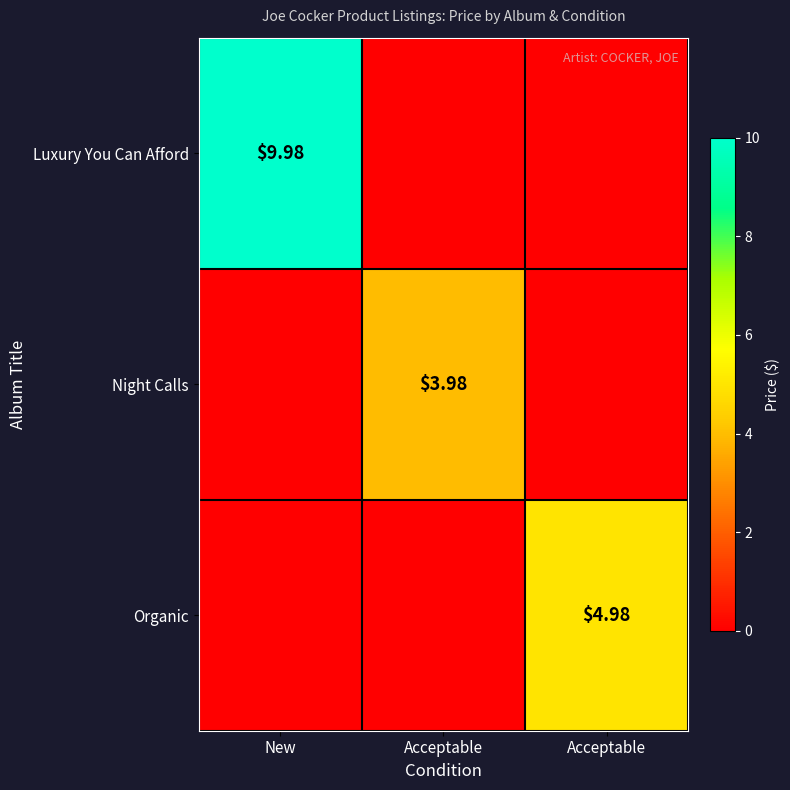

Which series has the largest range (max minus min)?

Luxury You Can Afford